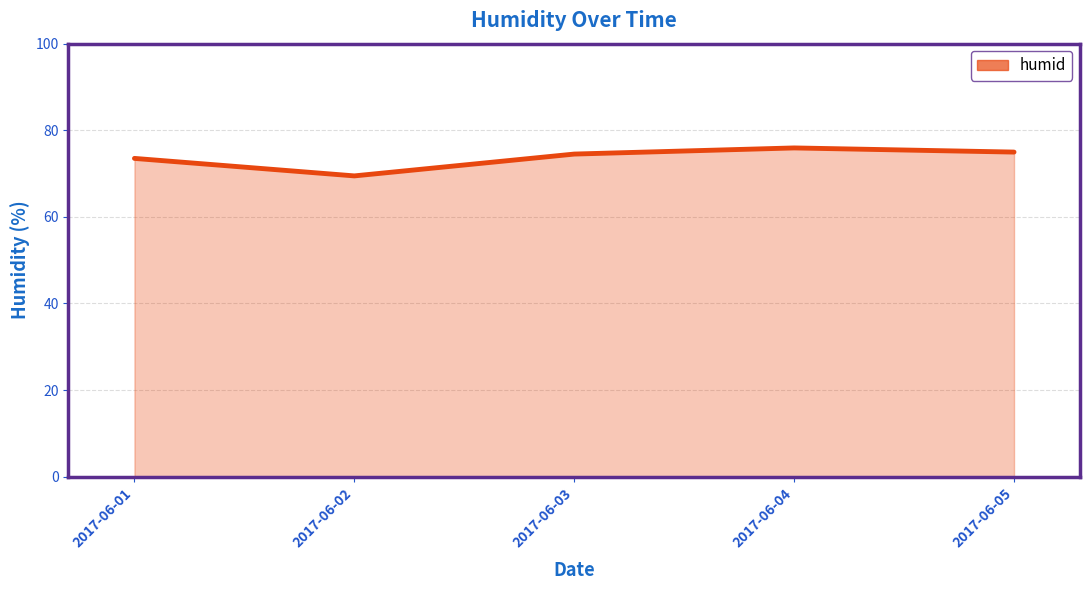

Which label corresponds to the smallest value in the chart?

2017-06-02